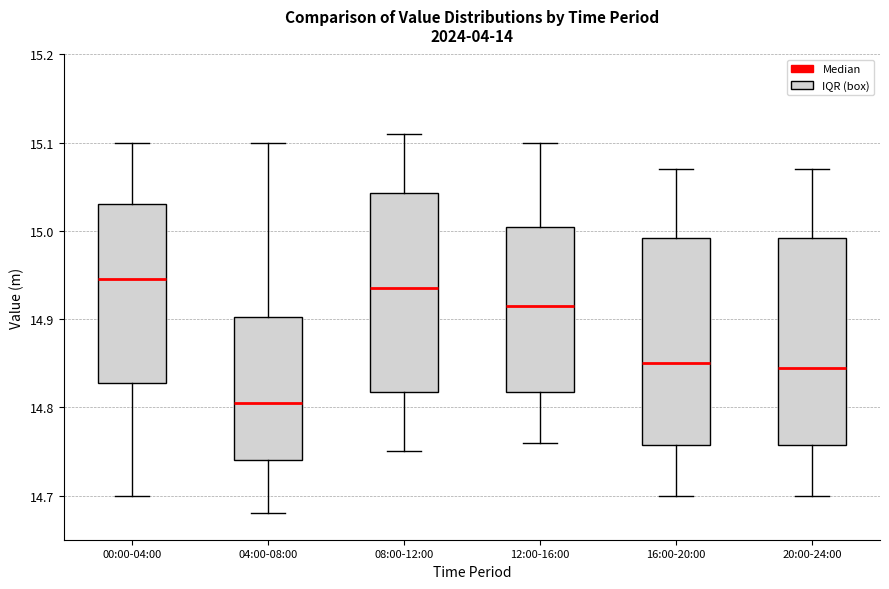

Where does the upper whisker of the box for 08:00-12:00 end on the y-axis? The values are not printed on the chart, so give them approximately, as read against the axis.

15.11